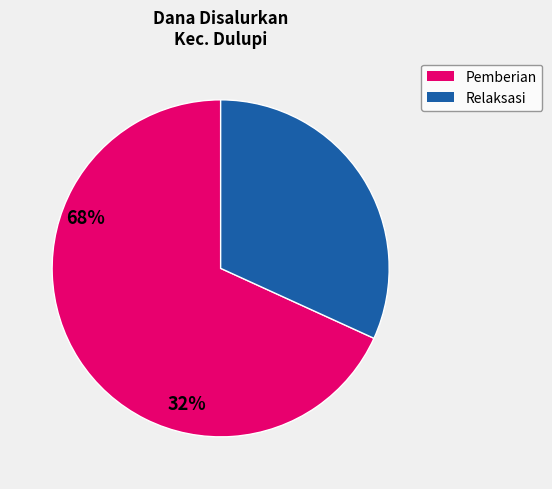

Is there any slice that represents more than half of the pie?

Yes